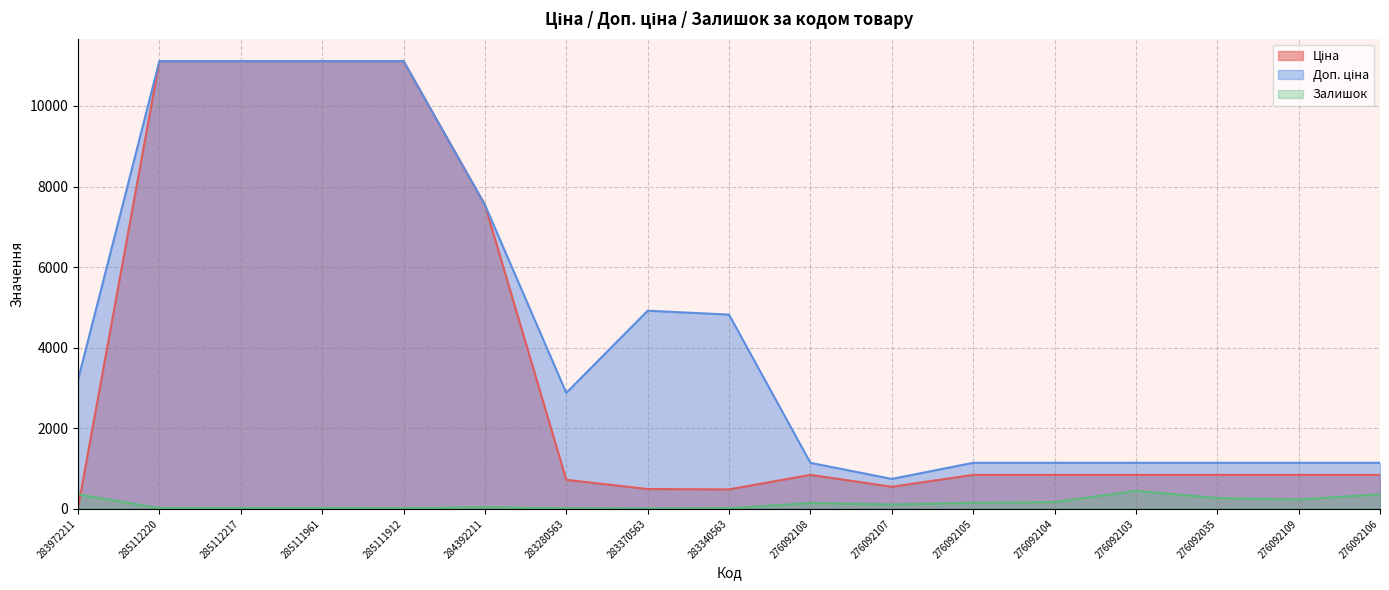

The value of Ціна at 285111961 is 7749.7. True or false?

False